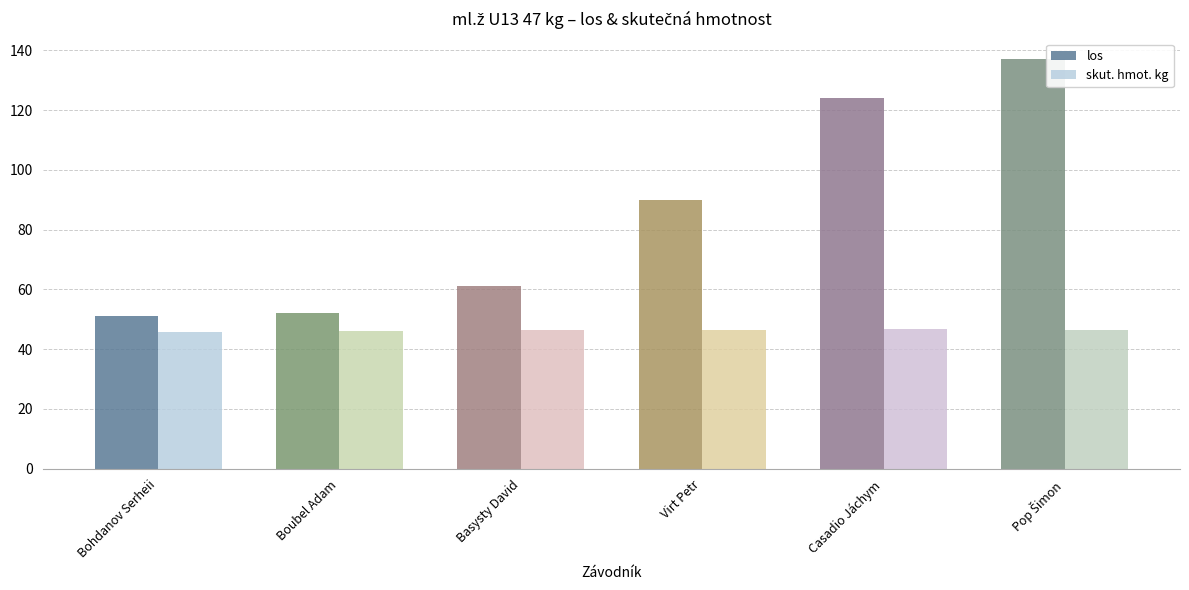

What is the average value of the los series?

85.8